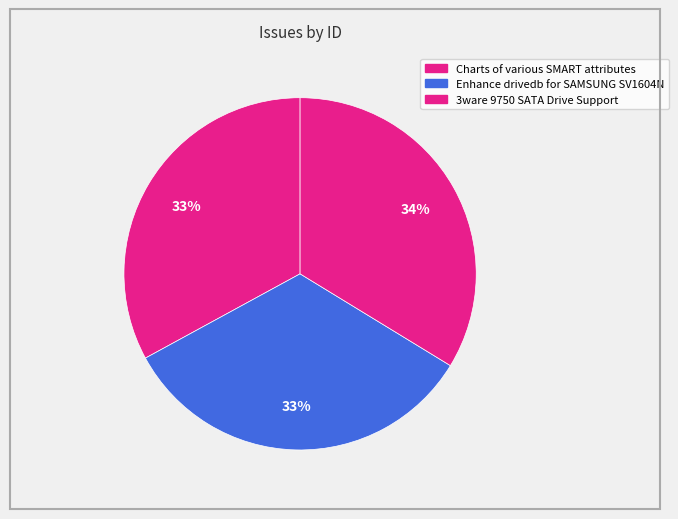

How many slices are in this pie chart?

3